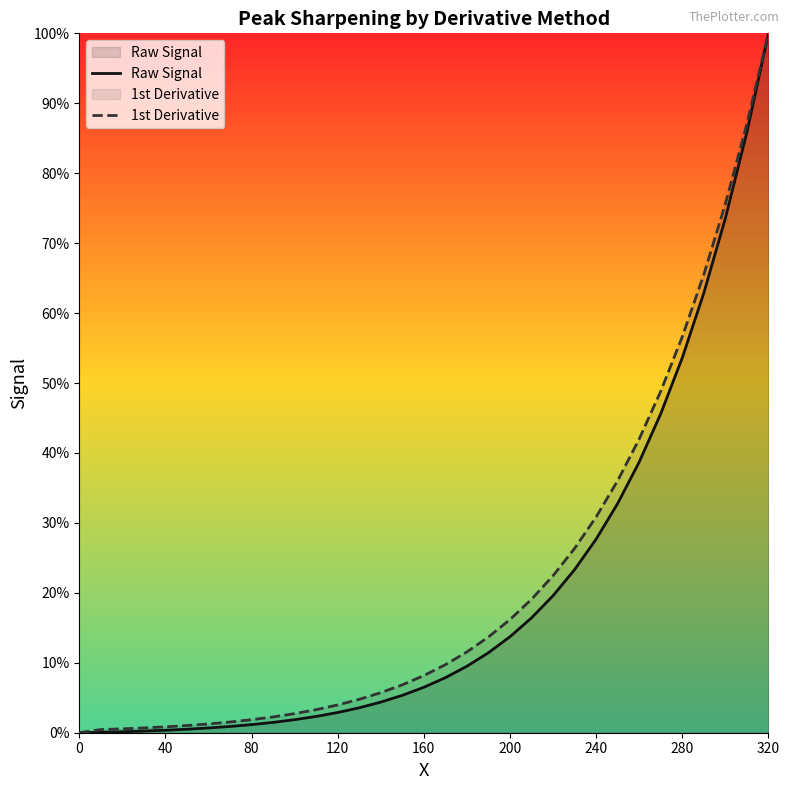

True or false: Raw Signal and 1st Derivative intersect in this chart.

False